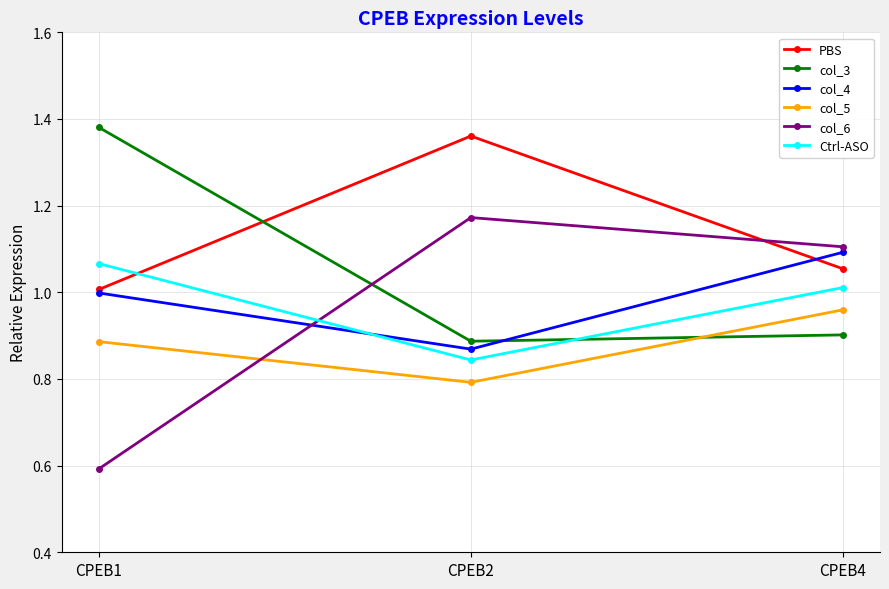

Which series has the largest total across all categories?

PBS